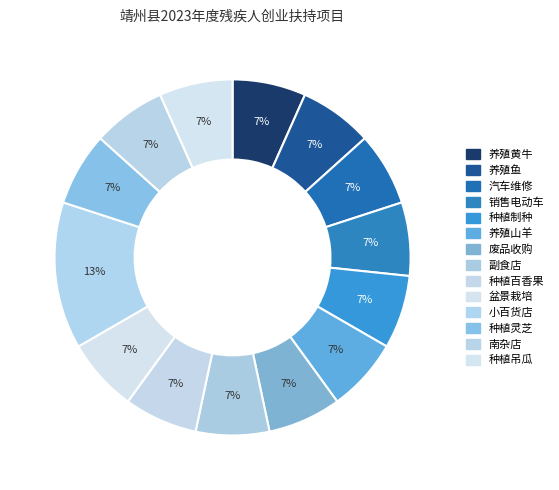

How many segments does this pie chart have?

14